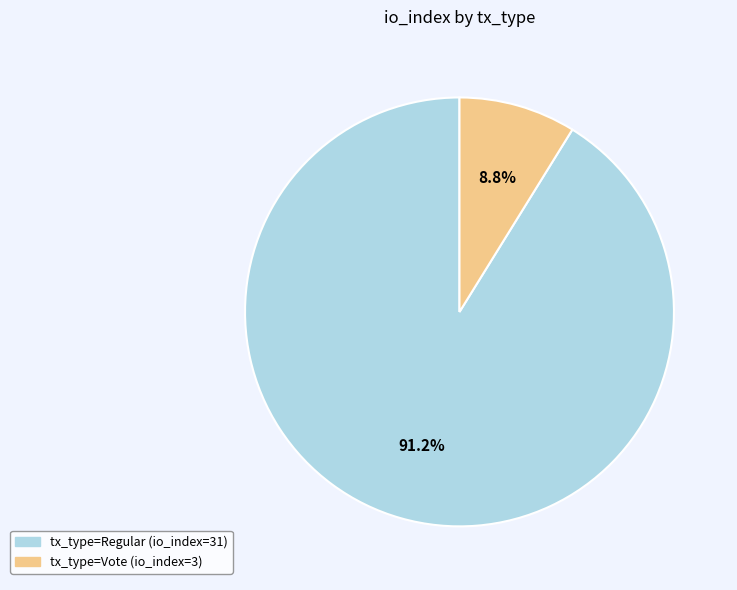

What percentage is the tx_type=Vote (io_index=3) slice, to the nearest percent?

9%